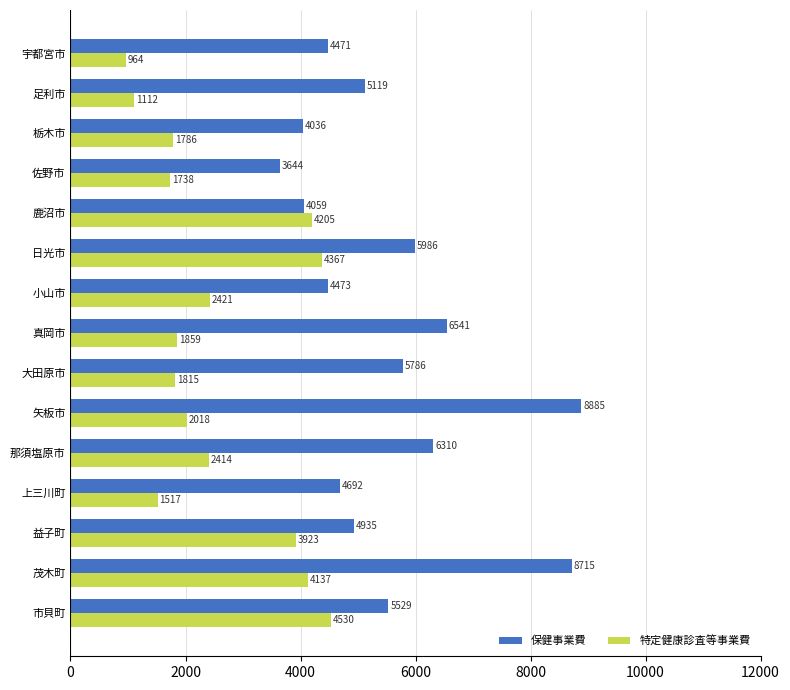

Rank the series at 鹿沼市 from lowest to highest value.

保健事業費, 特定健康診査等事業費